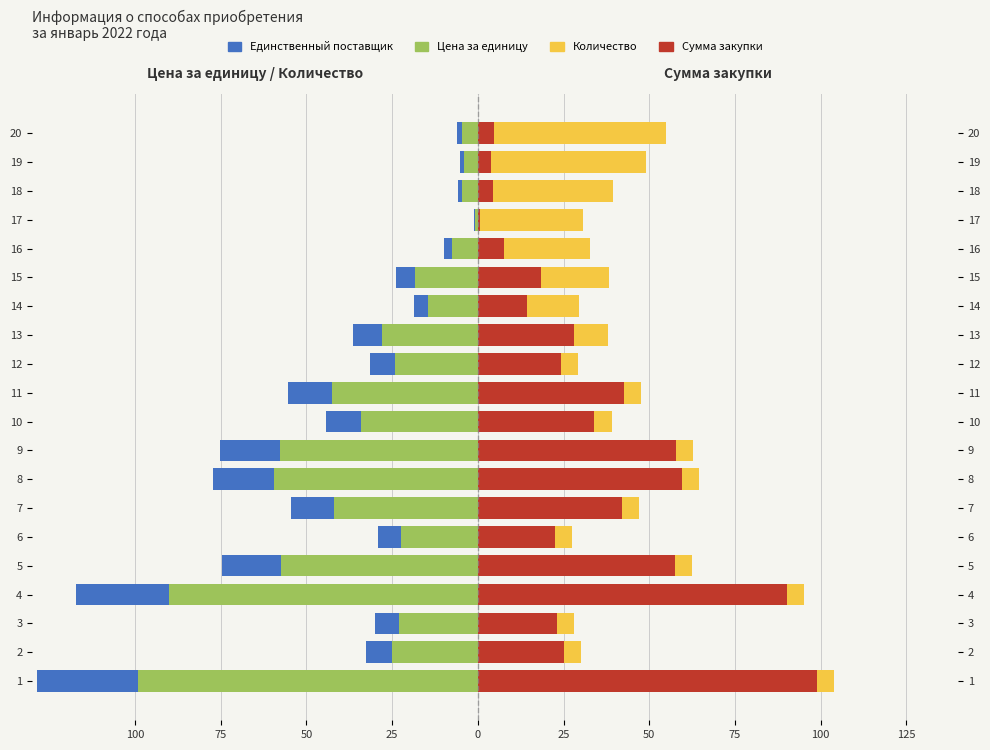

Which series has the largest range (max minus min)?

Цена за единицу